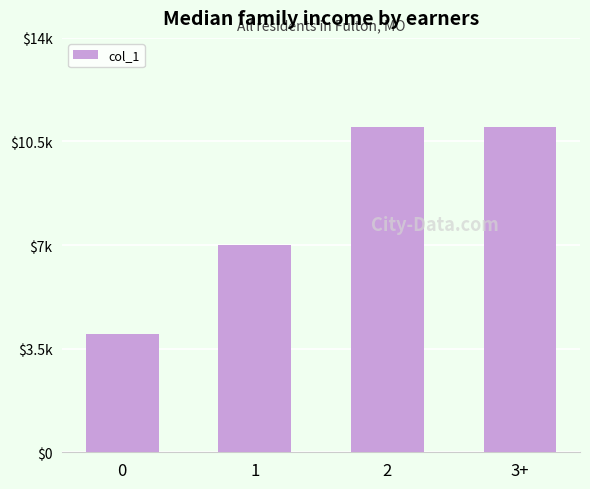

List the labels in order of value, largest first.

2, 3+, 1, 0